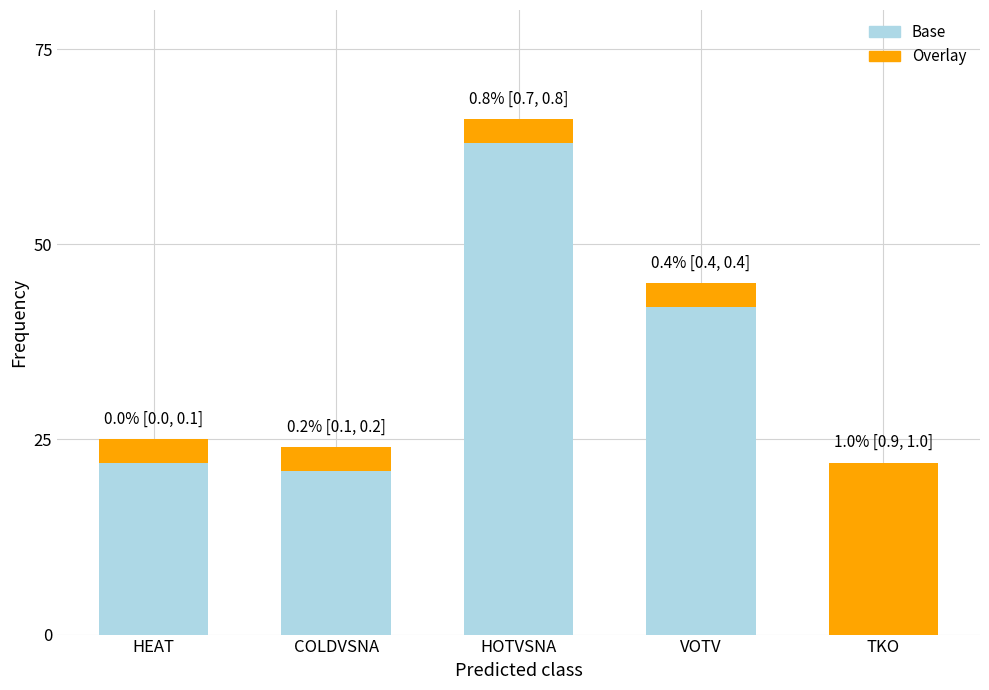

At which category is the sum across all series the highest?

HOTVSNA